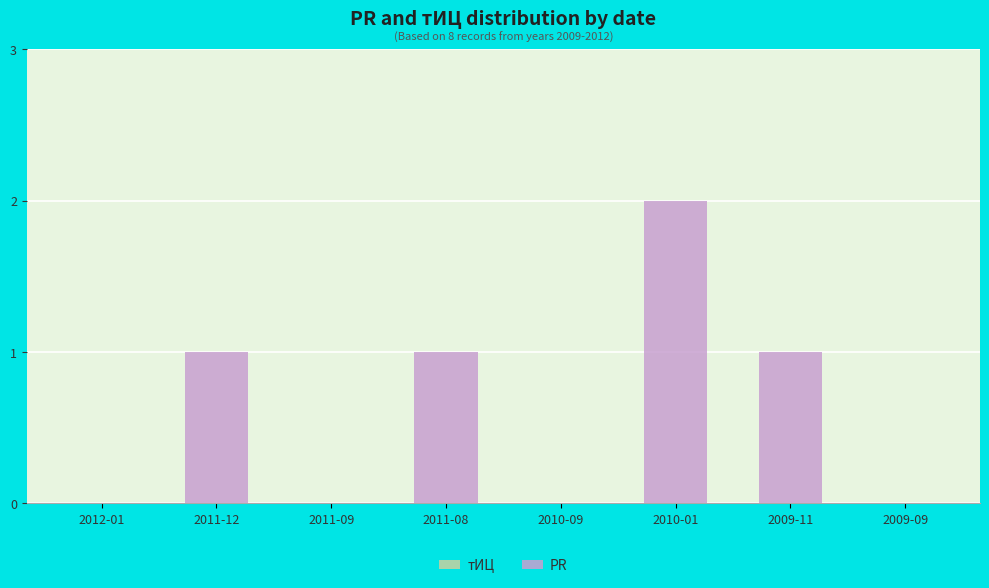

What is the sum of all values?

5